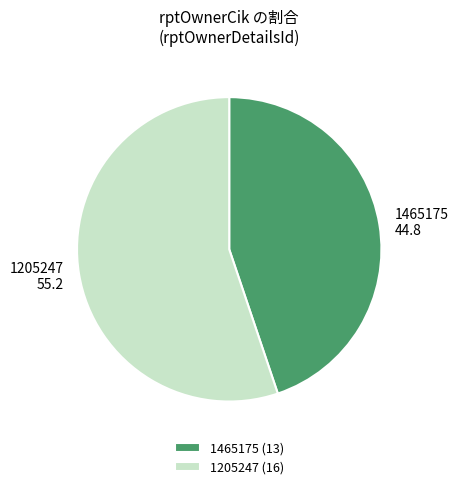

Do 1205247 and 1465175 together represent more than half of the pie?

Yes